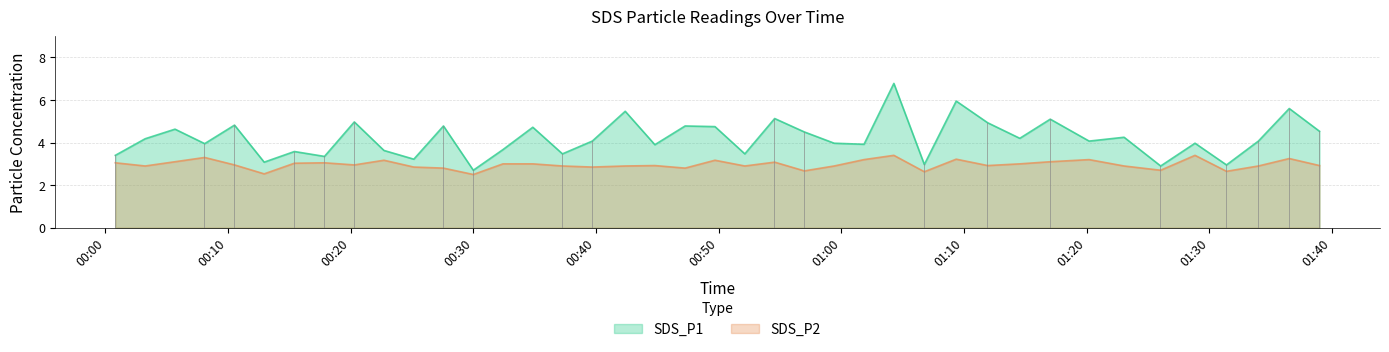

Is the value of SDS_P2 at 2023/06/20 00:52:08 greater than the value of SDS_P1 at 2023/06/20 01:34:00?

No